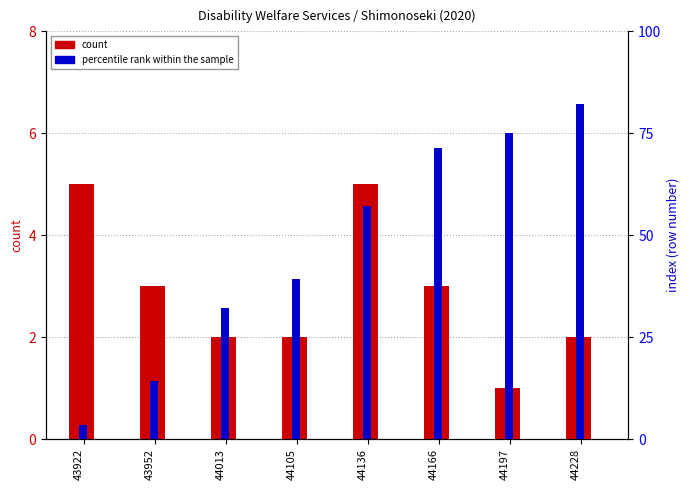

How many data points in percentile rank within the sample are less than 16?

4